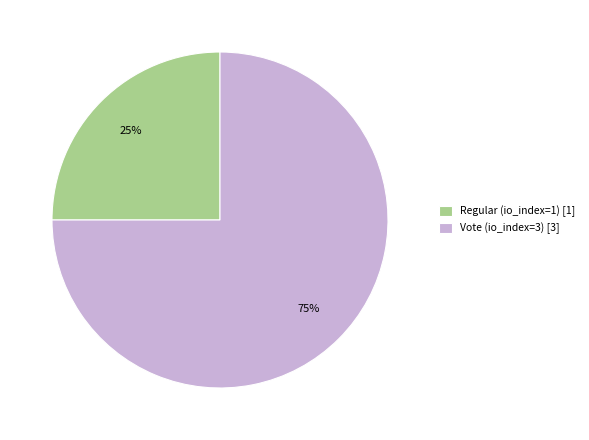

Is Regular (io_index=1) the majority of the pie?

No